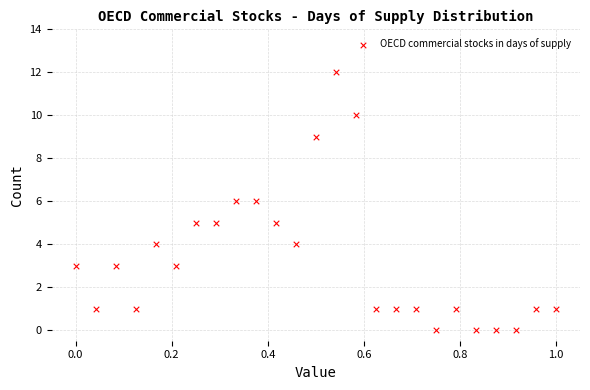

What is the range of Y values (max minus min)?

12